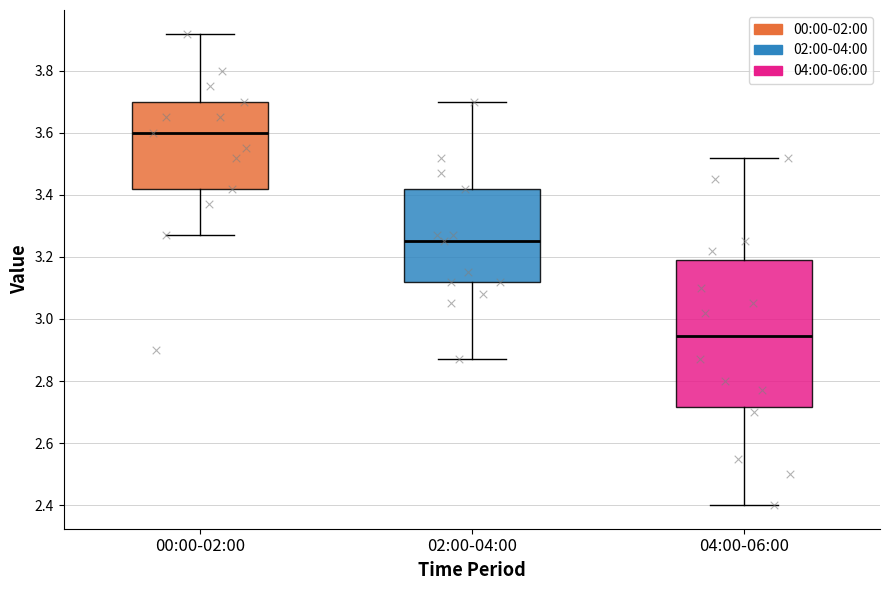

Which box has the lowest median line?

04:00-06:00